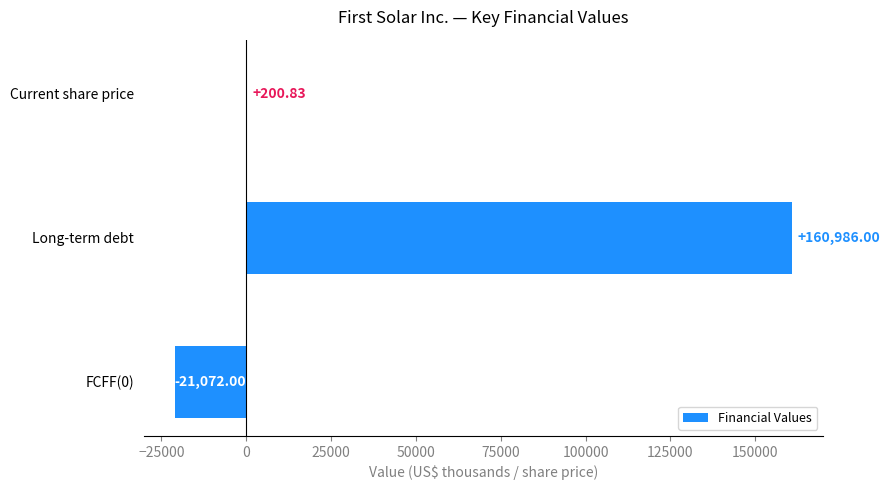

Approximately how many times larger is the value at Long-term debt compared to Current share price?

801.6